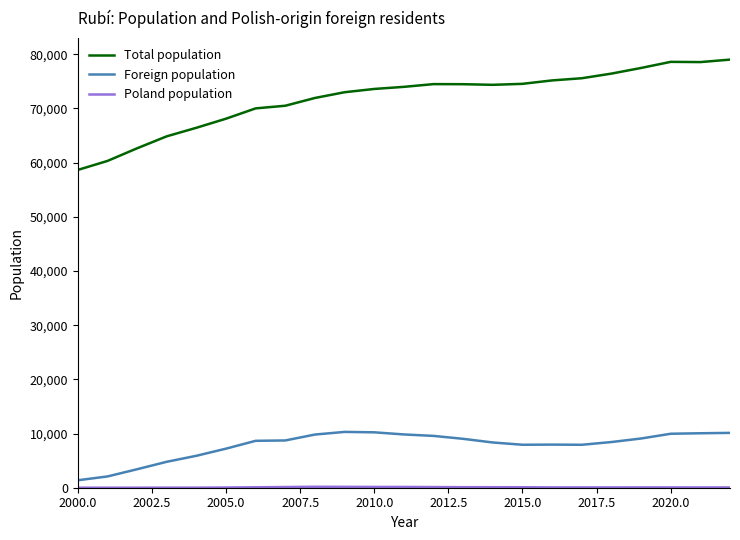

Which series has the largest total across all categories?

Total population